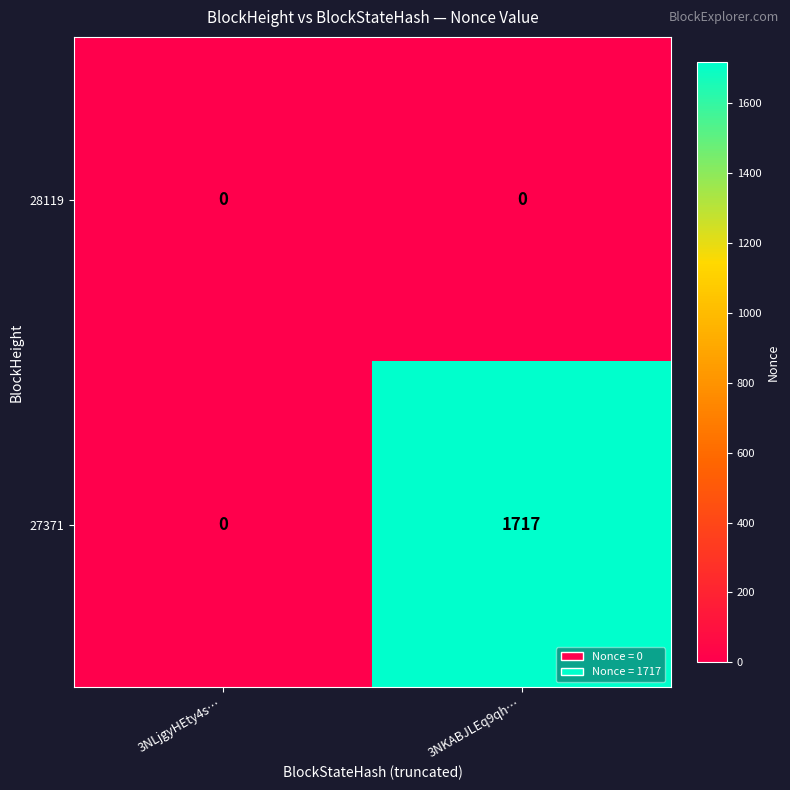

Which series has the largest total across all categories?

27371